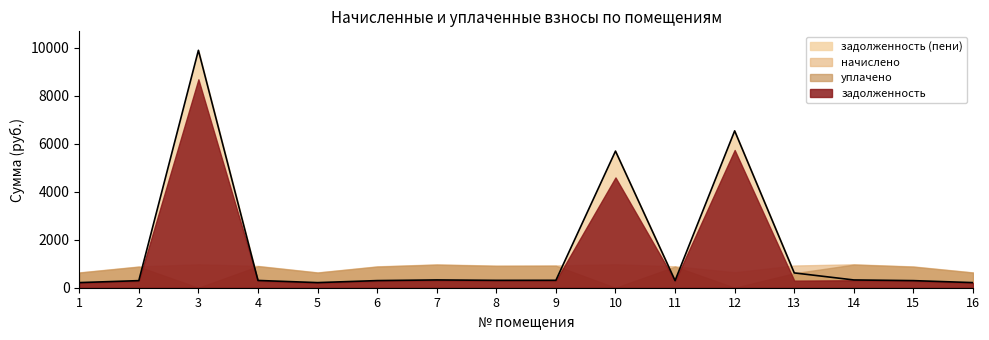

What is the difference between the highest and lowest values at 6?

607.1